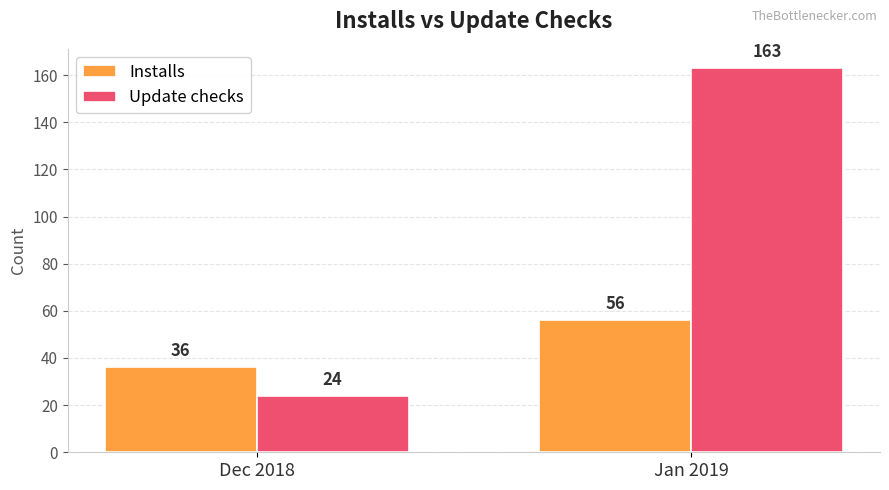

Reading left to right, what are all the values shown in this chart?

Installs: 36	56
Update checks: 24	163